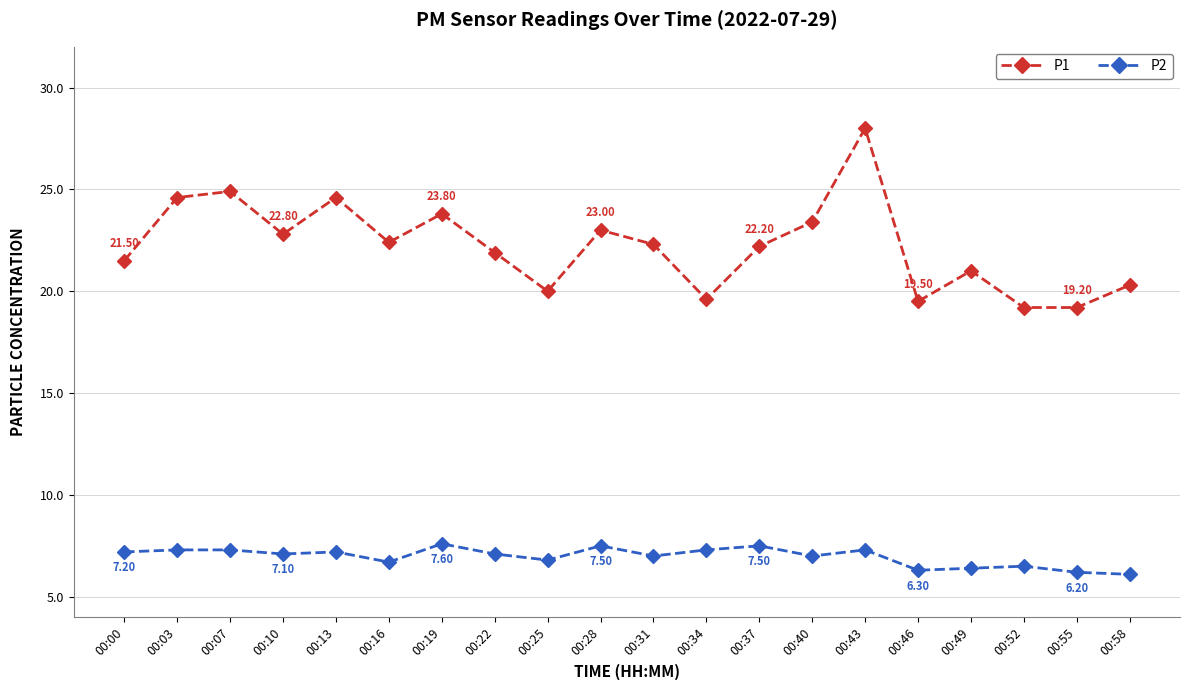

True or false: P2 and P1 intersect in this chart.

False